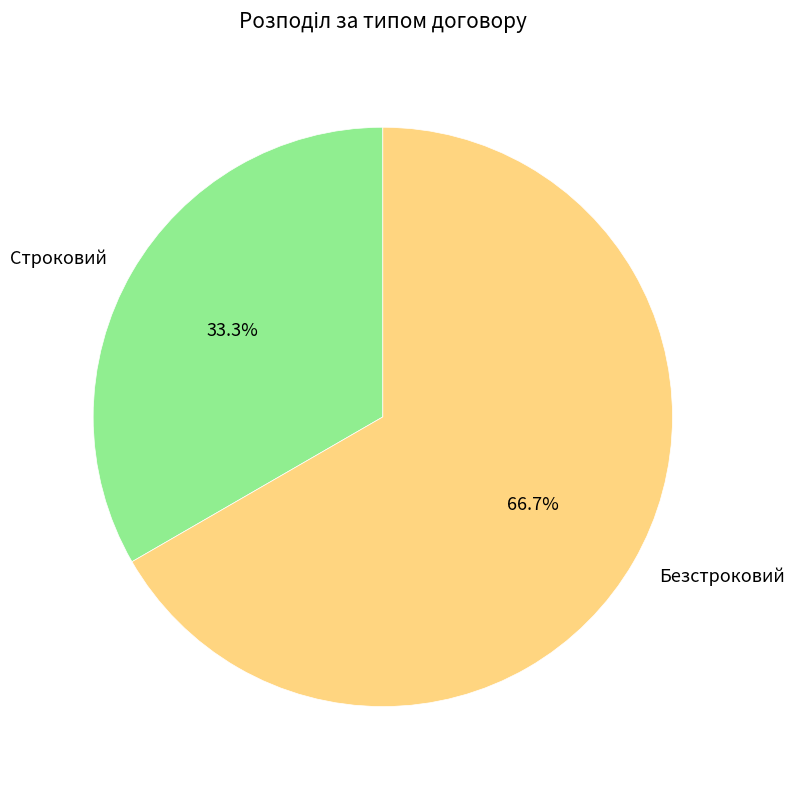

Is it true that Строковий is 22% of the pie?

False